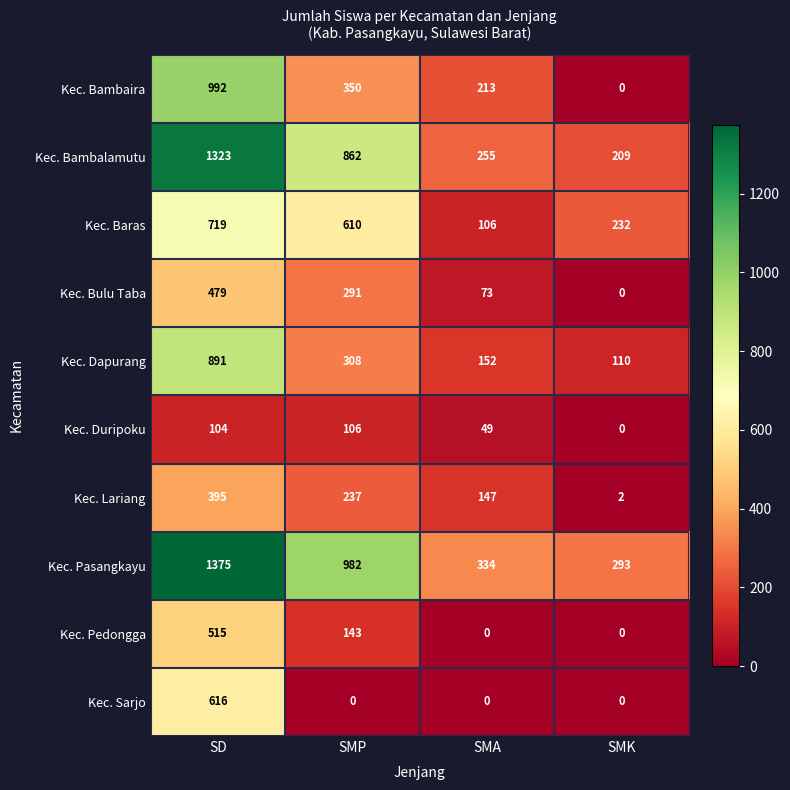

What is the difference between the second highest and second lowest values in the Kec. Pasangkayu series?

648